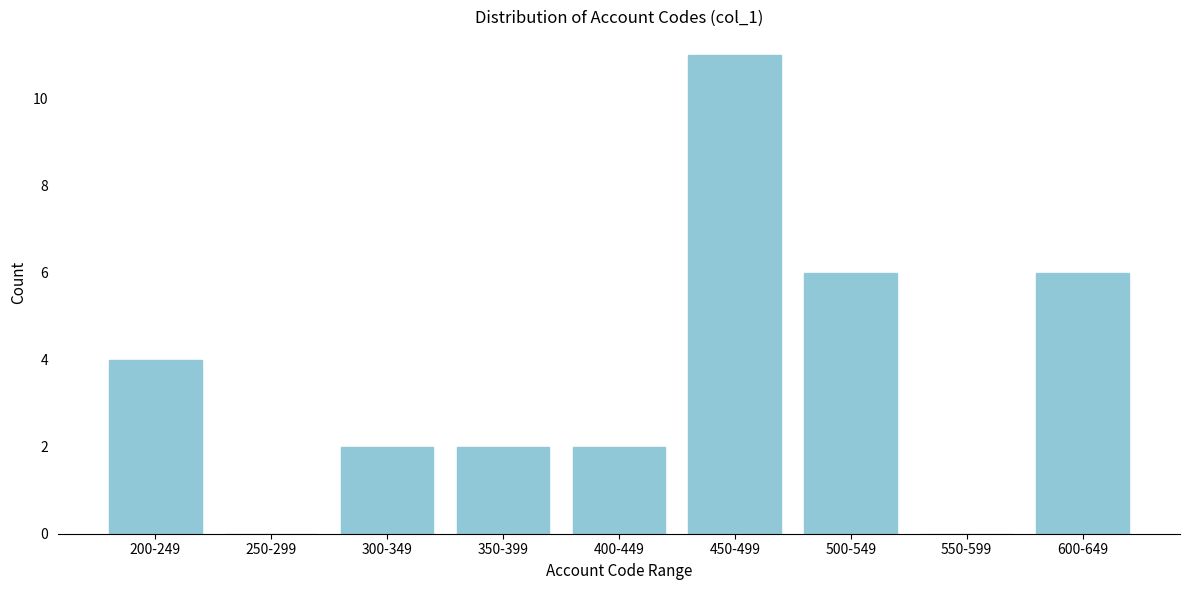

Reading right to left, what are all the values shown in this chart?

600-649=6	550-599=0	500-549=6	450-499=11	400-449=2	350-399=2	300-349=2	250-299=0	200-249=4